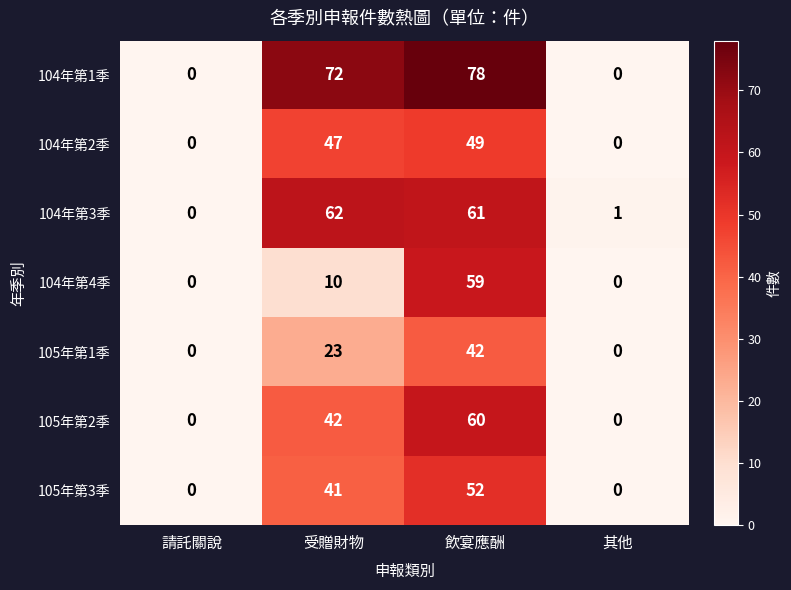

The value of 105年第1季 at 請託關說 is 0. True or false?

True